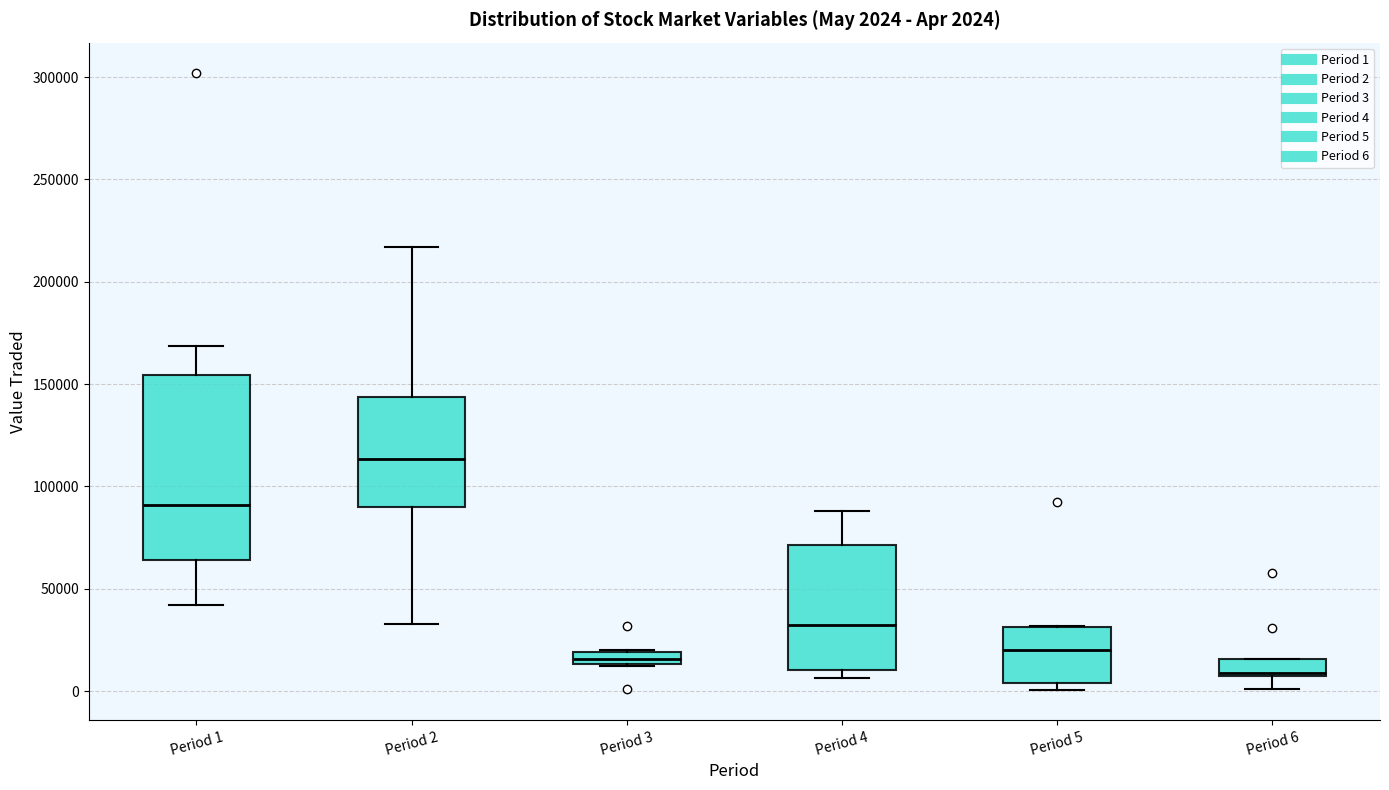

Which box has the highest median line?

Period 2